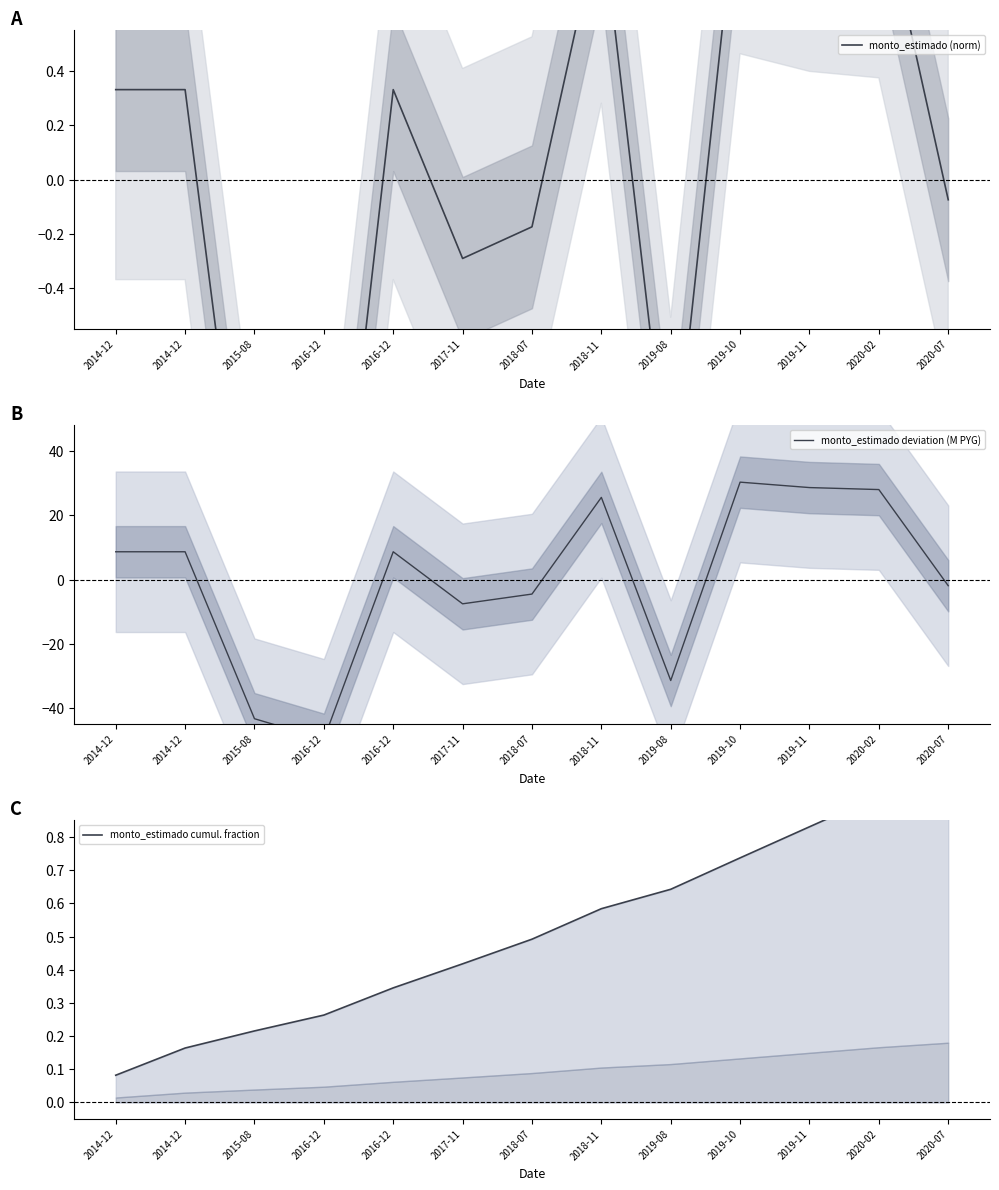

How many lines are shown in the chart?

3